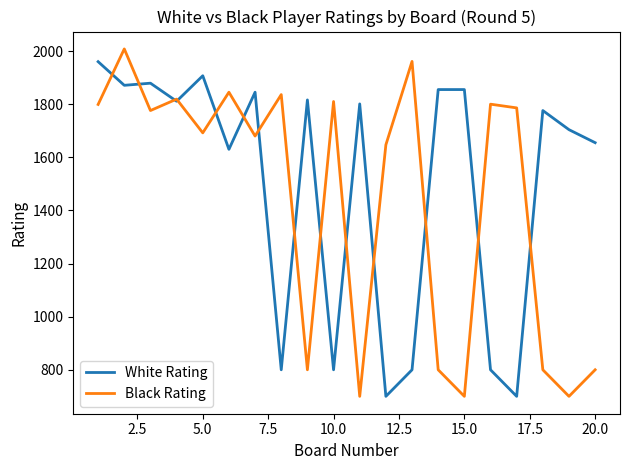

What is the maximum value for Black Rating?

2008